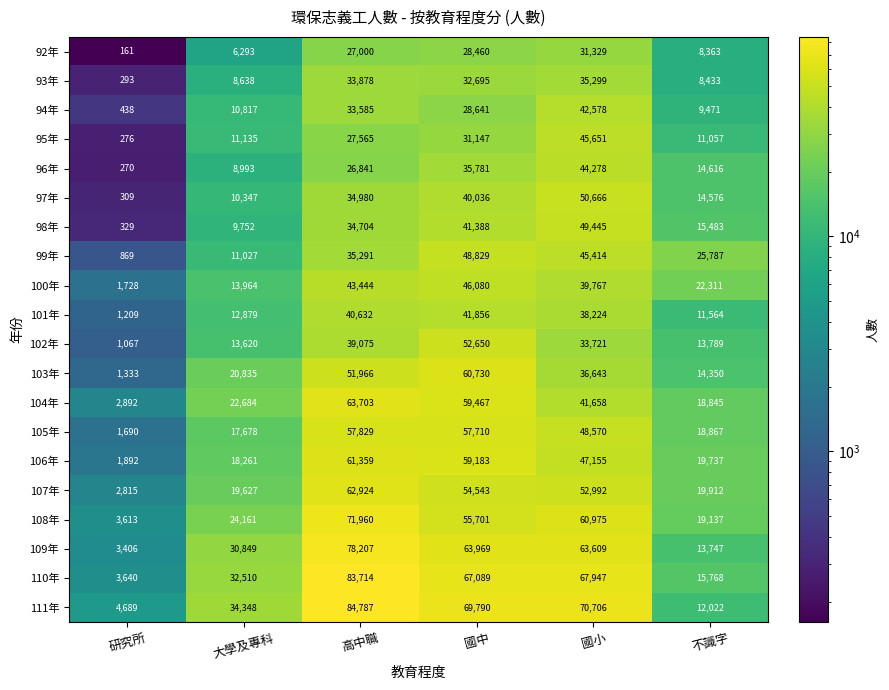

At which label does 105年 first exceed 48570?

高中職